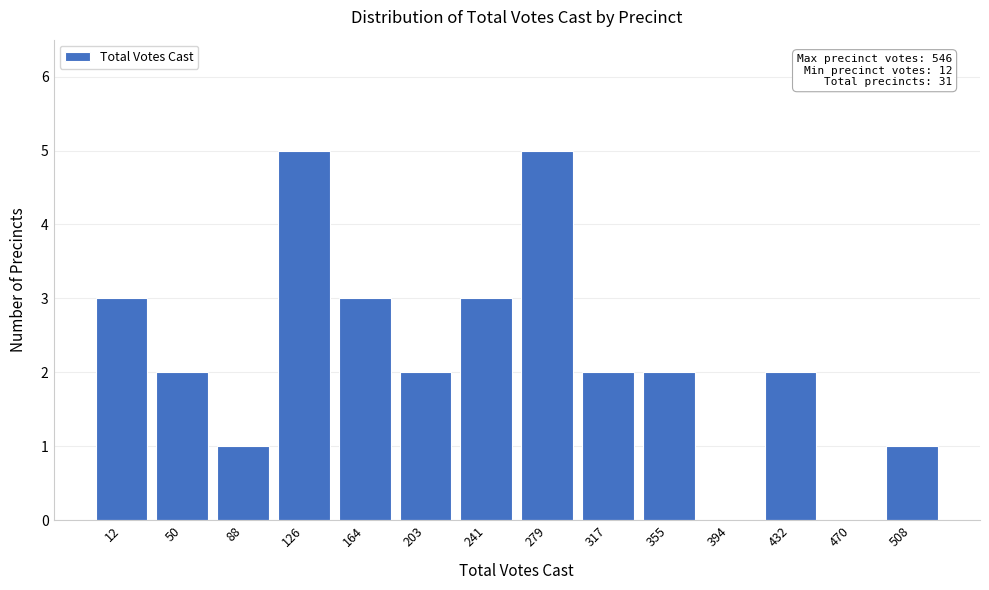

Reading left to right, what are all the values shown in this chart?

12=3	50=2	88=1	126=5	164=3	203=2	241=3	279=5	317=2	355=2	394=0	432=2	470=0	508=1